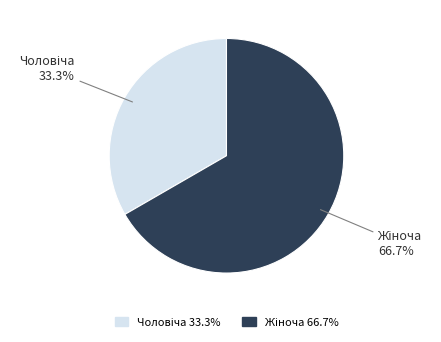

Is there a majority slice in this chart?

Yes